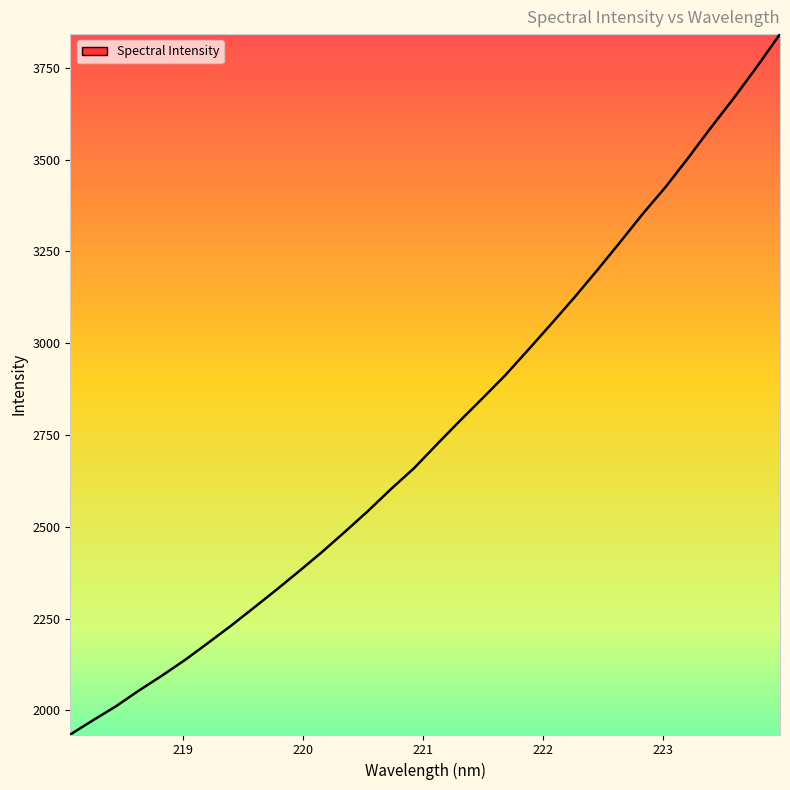

What is the minimum value shown in the chart?

1934.4